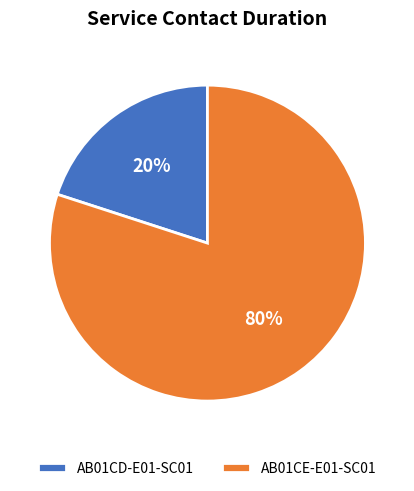

To the nearest percent, what portion does AB01CE-E01-SC01 represent?

80%